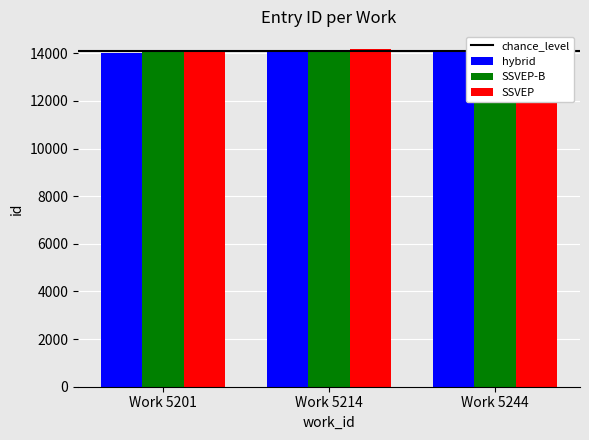

Are the bars grouped side by side (vs. stacked)?

Yes